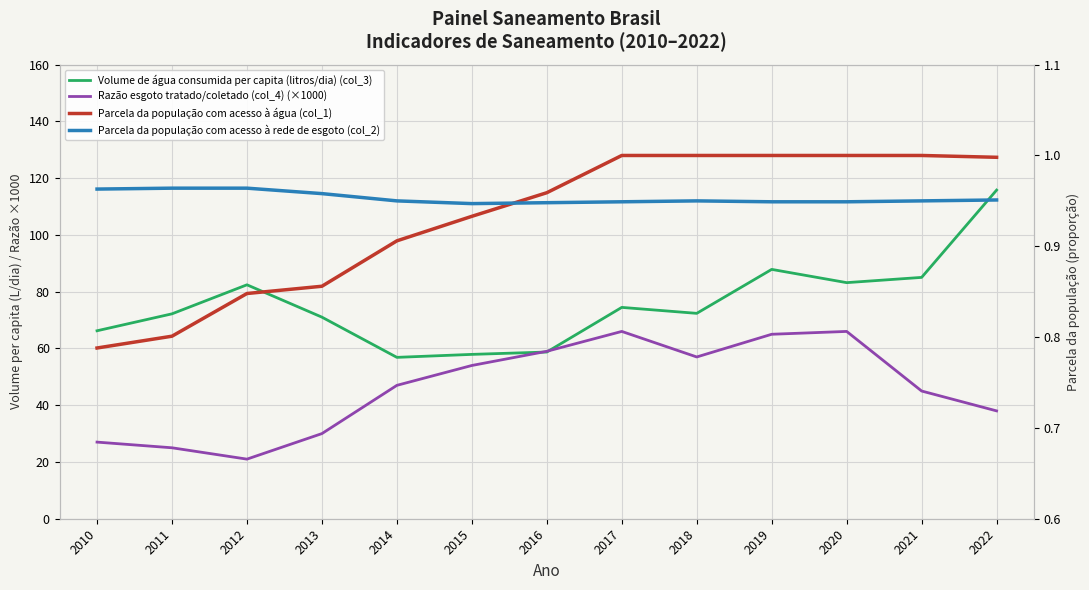

What is the difference between the maximum and minimum values in the Parcela da população com acesso à água (col_1) series?

0.2